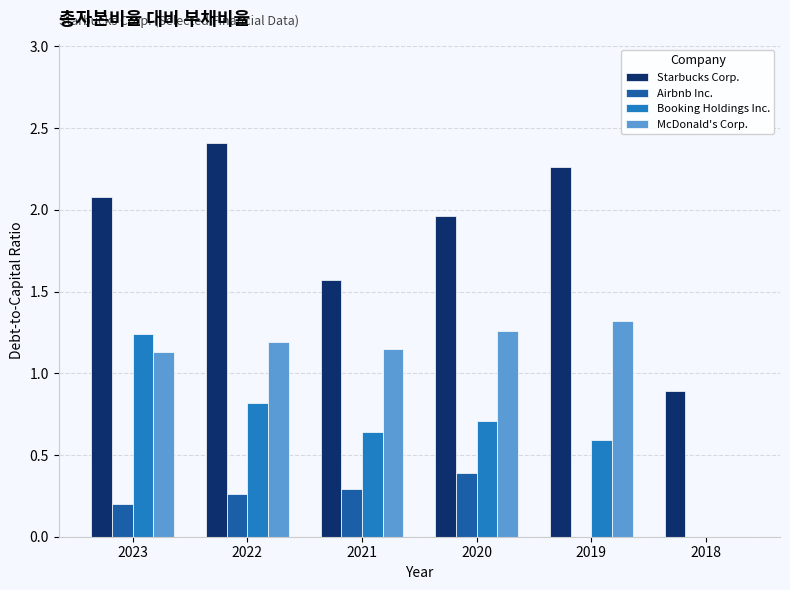

The Booking Holdings Inc. series shows 0.3 at 2022. True or false?

False